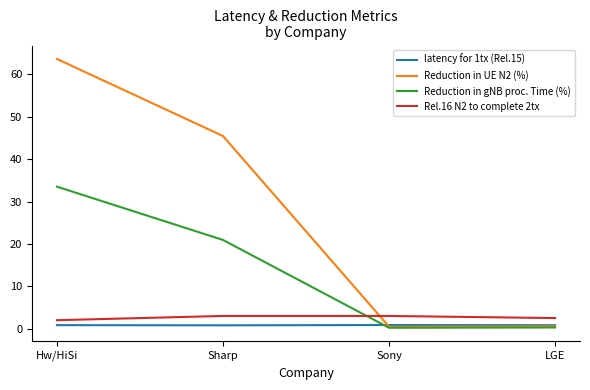

After their last crossing, which series has the higher values: Reduction in UE N2 (%) or Rel.16 N2 to complete 2tx?

Rel.16 N2 to complete 2tx